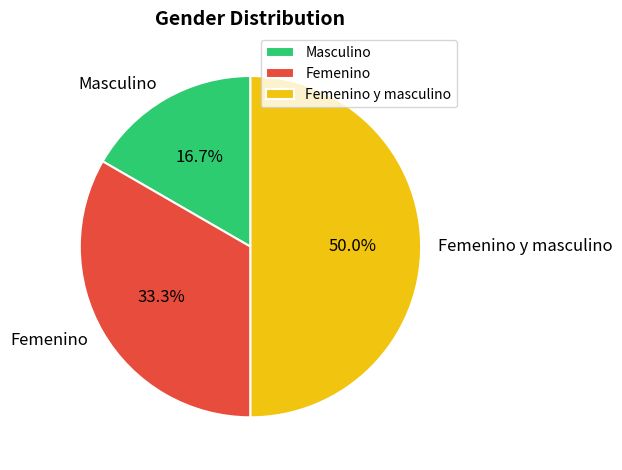

To the nearest percent, what is the difference between the largest and smallest slice percentages?

33%